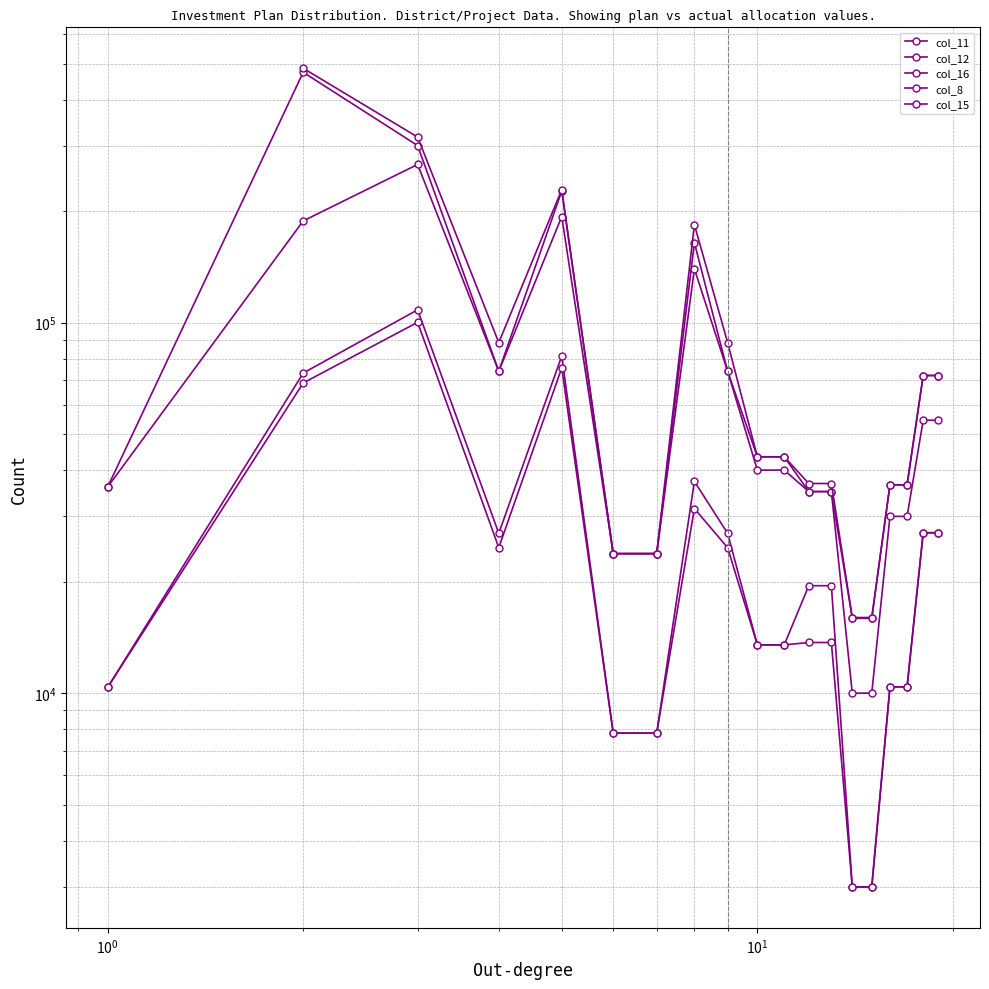

What is the value of the col_15 point at the 7th from the left?

7800